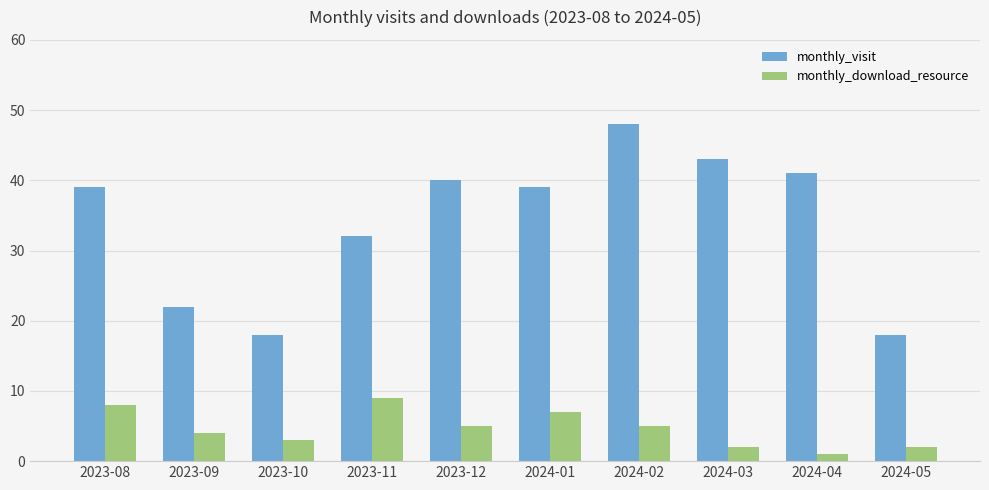

At which category is the sum across all series the highest?

2024-02